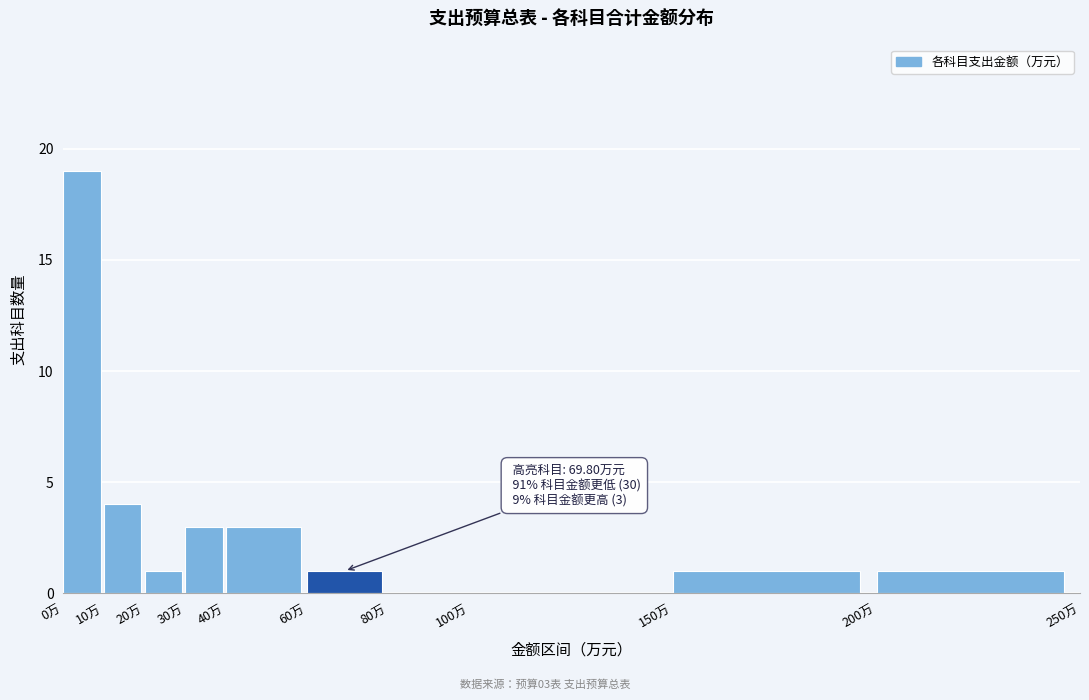

Which range on the x-axis has the tallest bar?

0 to 10